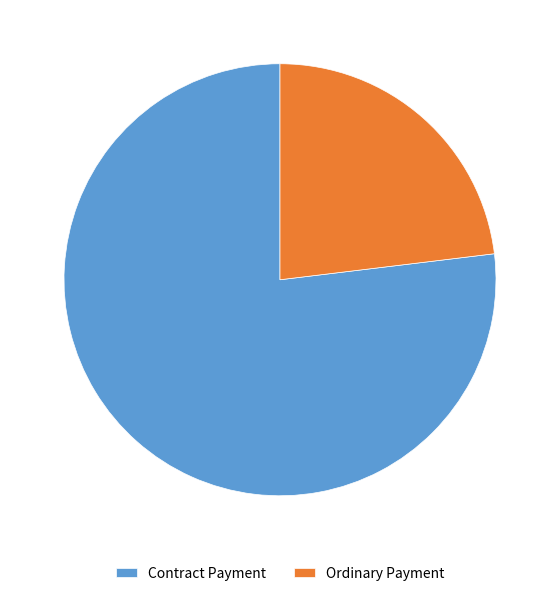

Does Contract Payment account for over 50% of the chart?

Yes